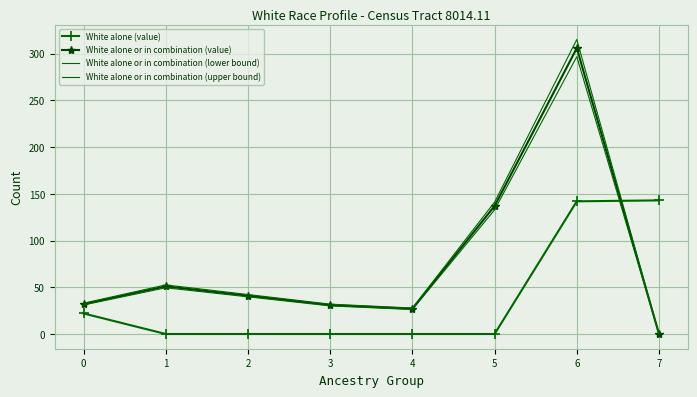

What is the difference between the maximum and minimum values in the White alone or in combination (lower bound) series?

296.8